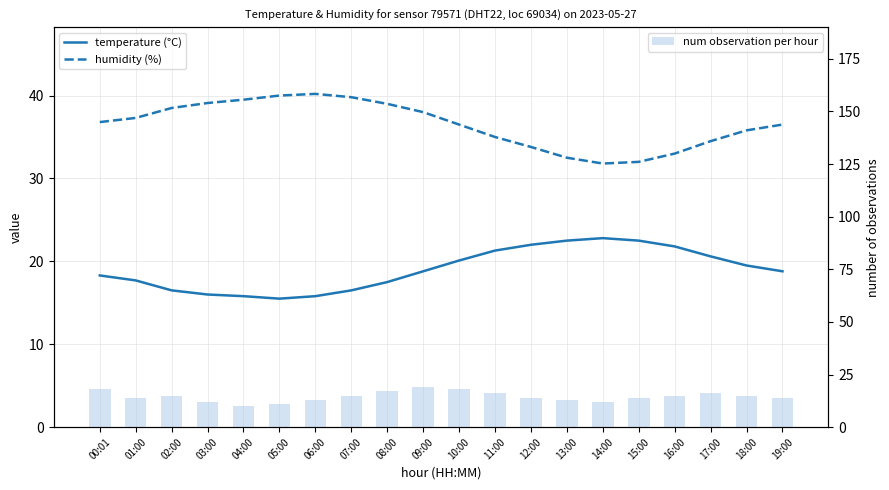

The humidity (%) series shows 37.3 at 01:00. True or false?

True